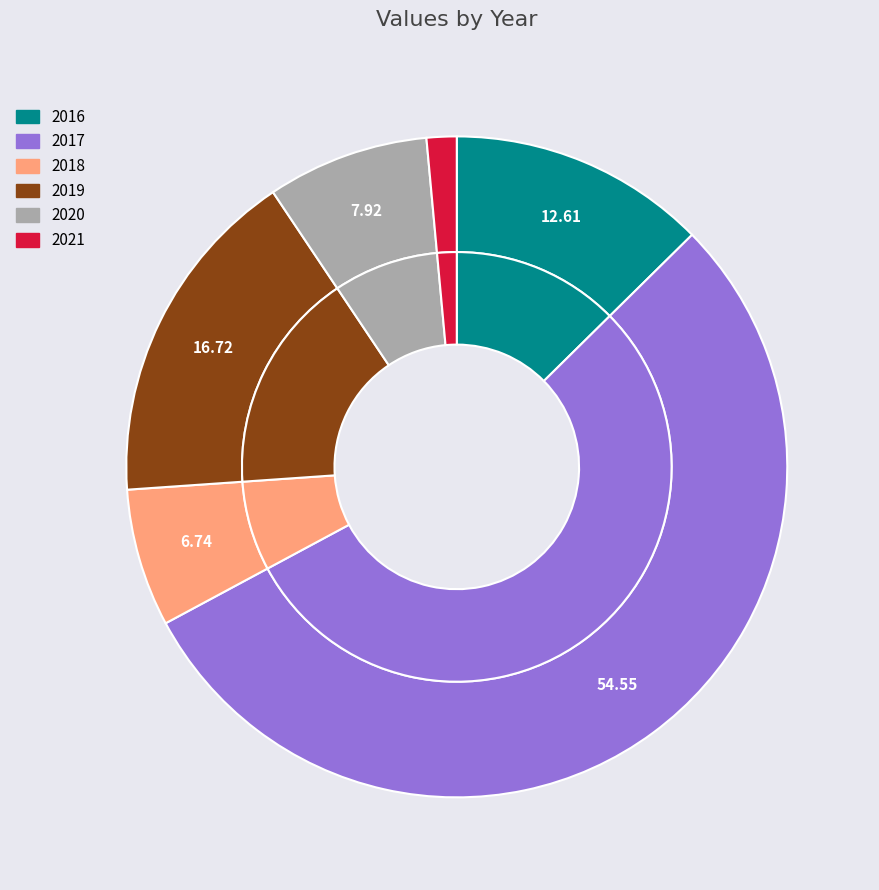

To the nearest percent, what percentage of the pie is 2017?

55%